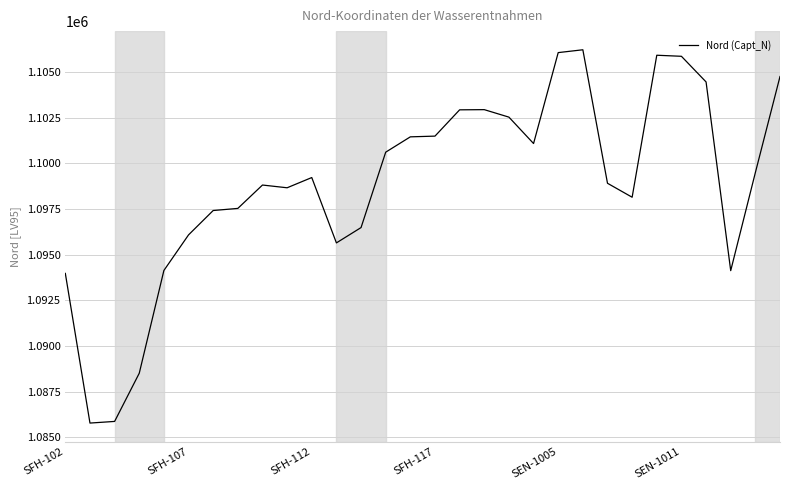

What is the minimum value shown in the chart?

1085780